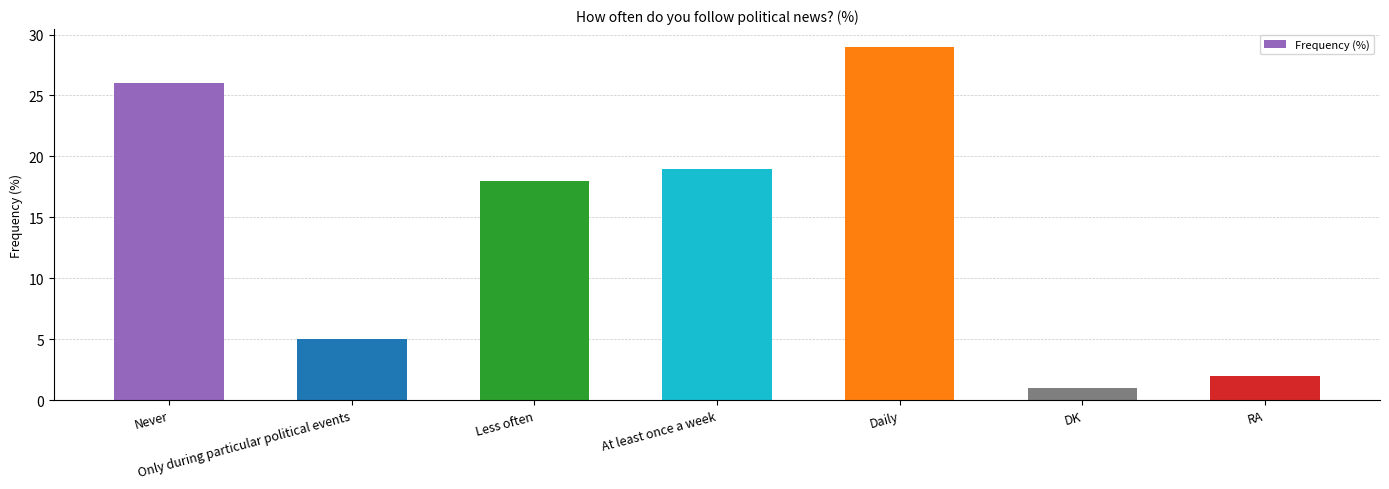

How many values are below 18?

3